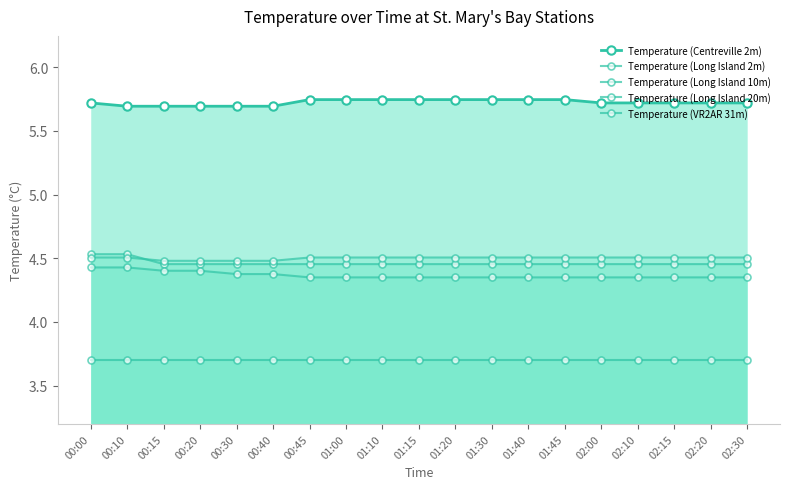

What are all the series names shown in the legend?

Temperature (Centreville 2m), Temperature (Long Island 2m), Temperature (Long Island 10m), Temperature (Long Island 20m), Temperature (VR2AR 31m)